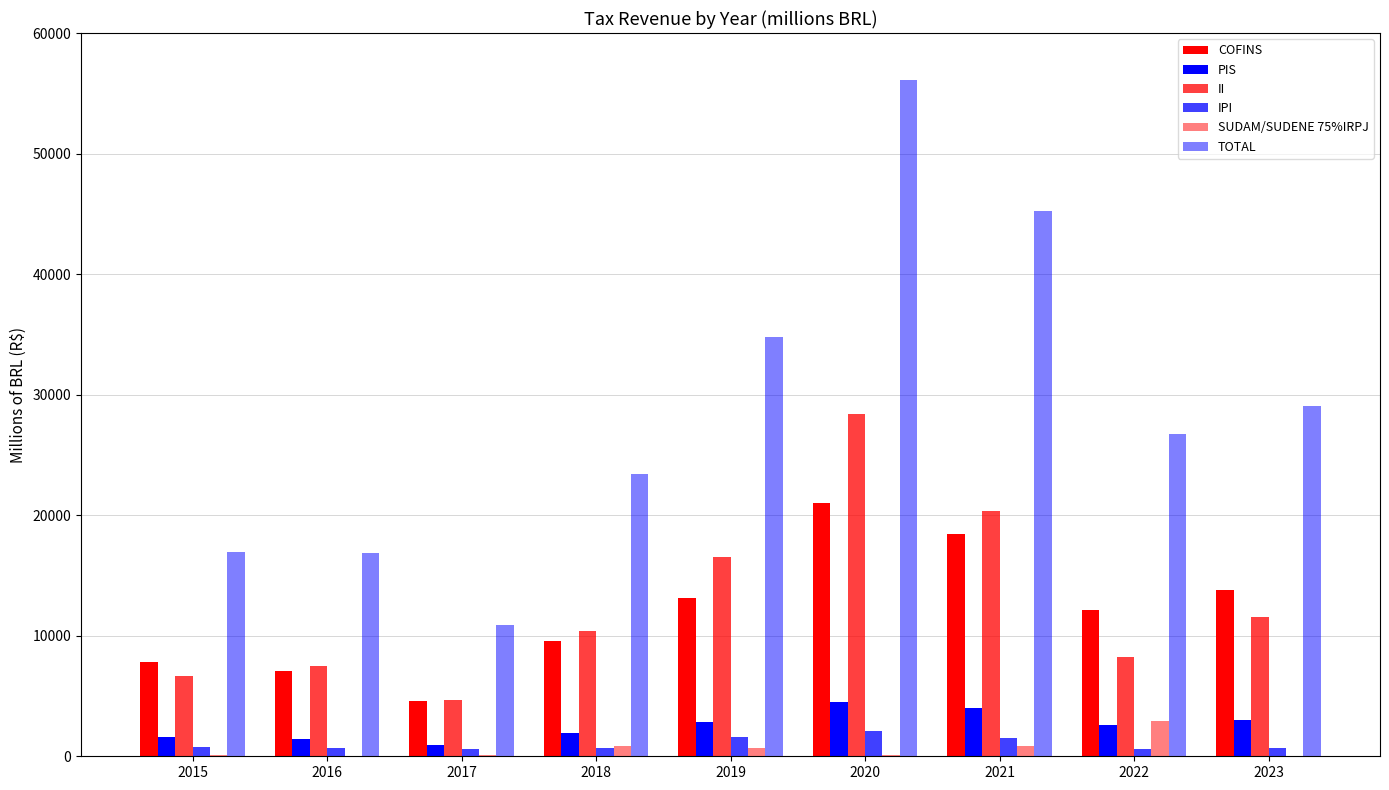

The value of TOTAL at 2016 is 5824.0. True or false?

False